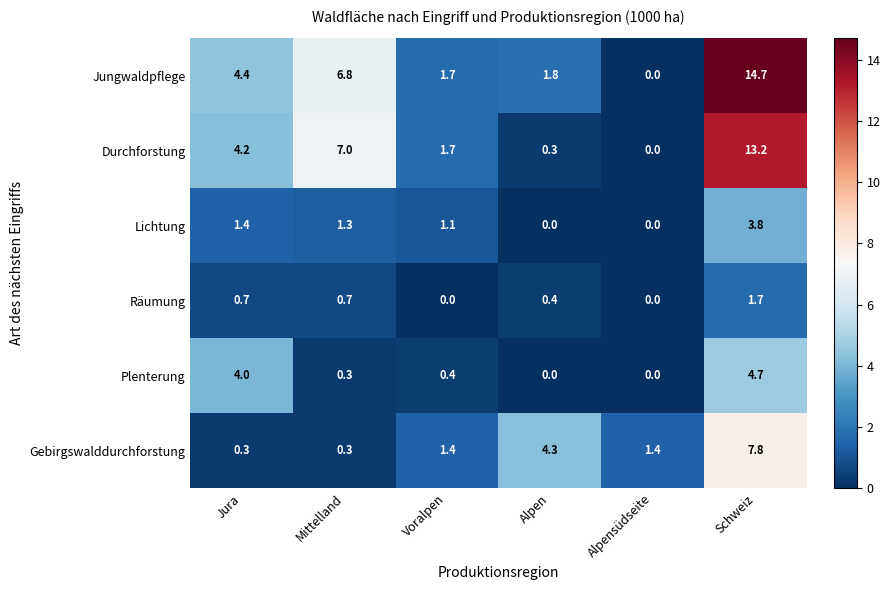

Which series has the largest range (max minus min)?

Jungwaldpflege